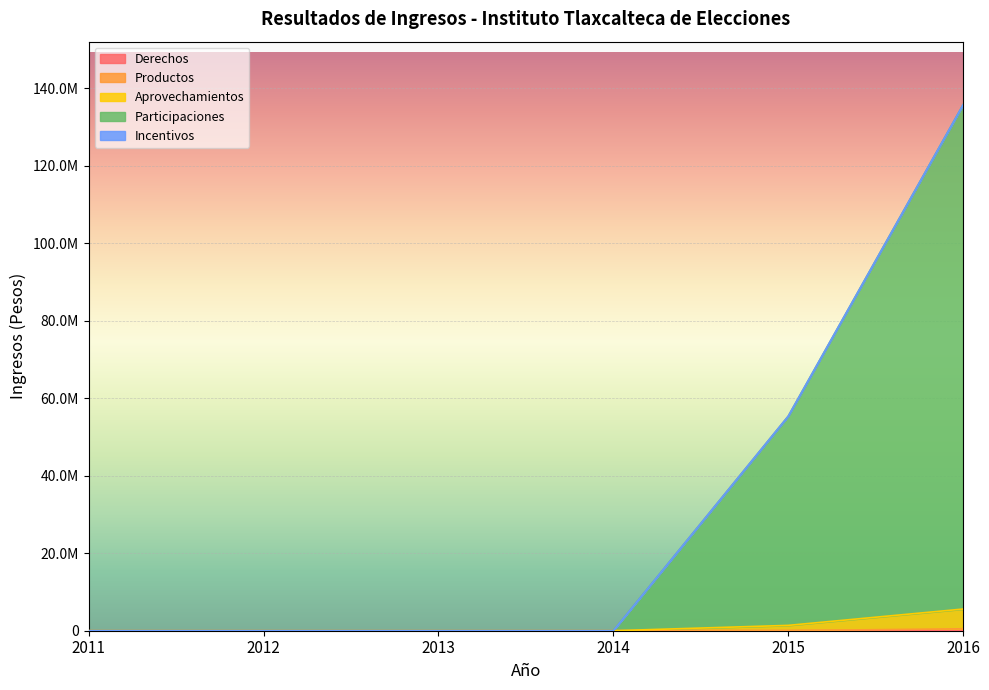

At how many categories does at least one series exceed 80124567?

1